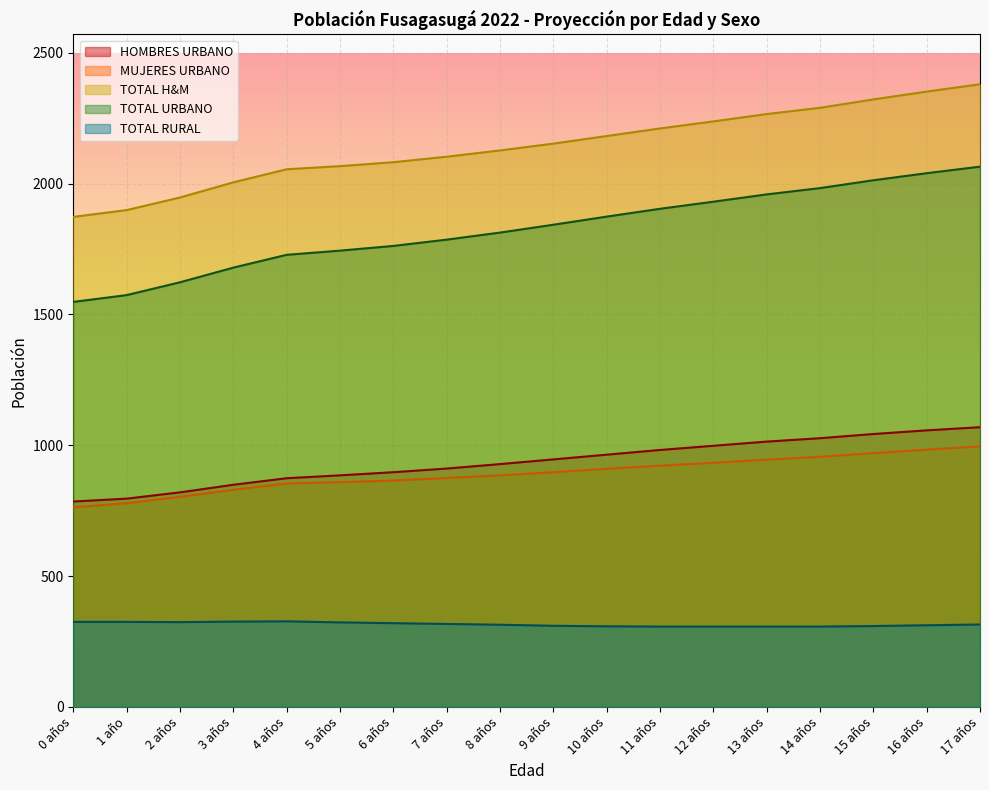

What is the value of the MUJERES URBANO point at the 10th from the left?

897